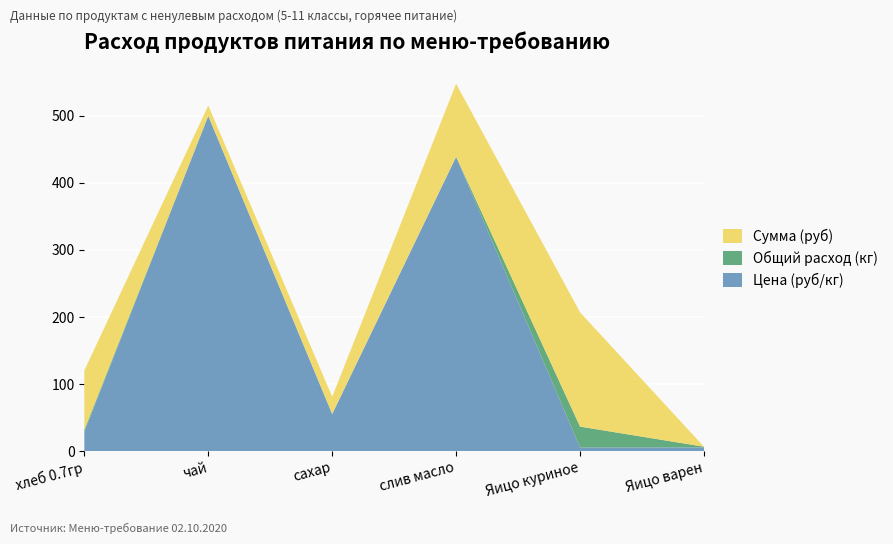

Reading left to right, transcribe all the data shown in this chart.

Цена (руб/кг): хлеб 0.7гр=28.6	чай=500.0	сахар=55.0	слив масло=438.9	Яицо куриное=5.5	Яицо варен=5.5
Общий расход (кг): хлеб 0.7гр=3.1	чай=0.0	сахар=0.5	слив масло=0.2	Яицо куриное=31.0	Яицо варен=1.0
Сумма (руб): хлеб 0.7гр=88.6	чай=15.5	сахар=25.6	слив масло=108.8	Яицо куриное=170.5	Яицо варен=0.0